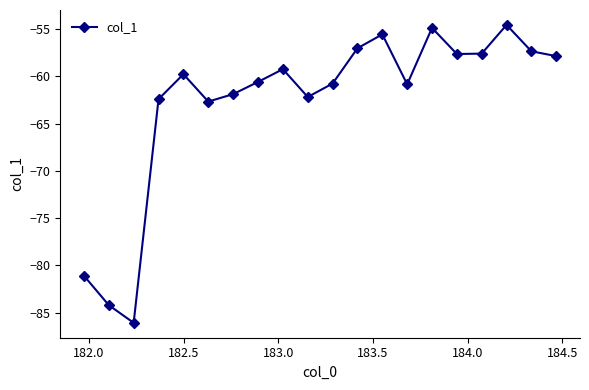

What is the value of the 3rd point from the left?

-86.1